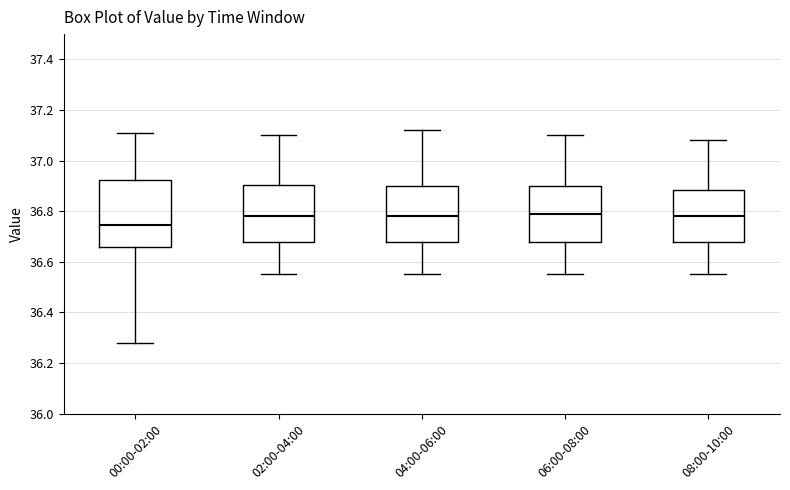

Where does the upper whisker of the box for 00:00-02:00 end on the y-axis? The values are not printed on the chart, so give them approximately, as read against the axis.

37.12